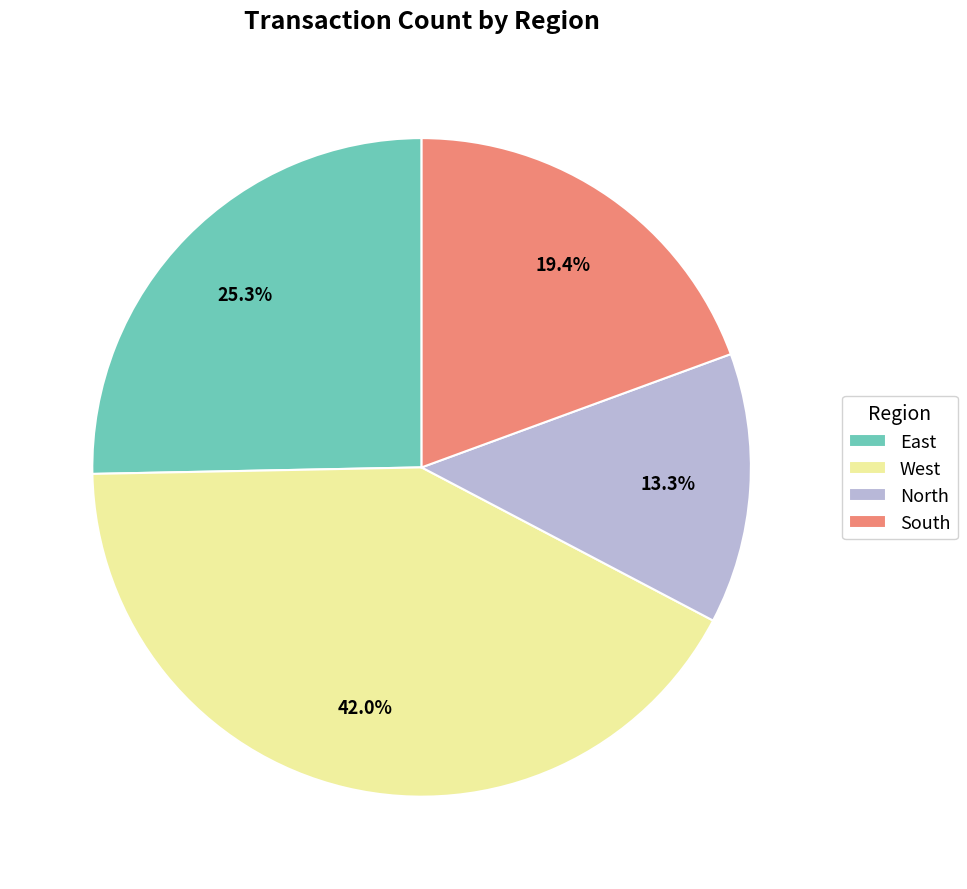

What portion of the pie excludes South?

80.6%